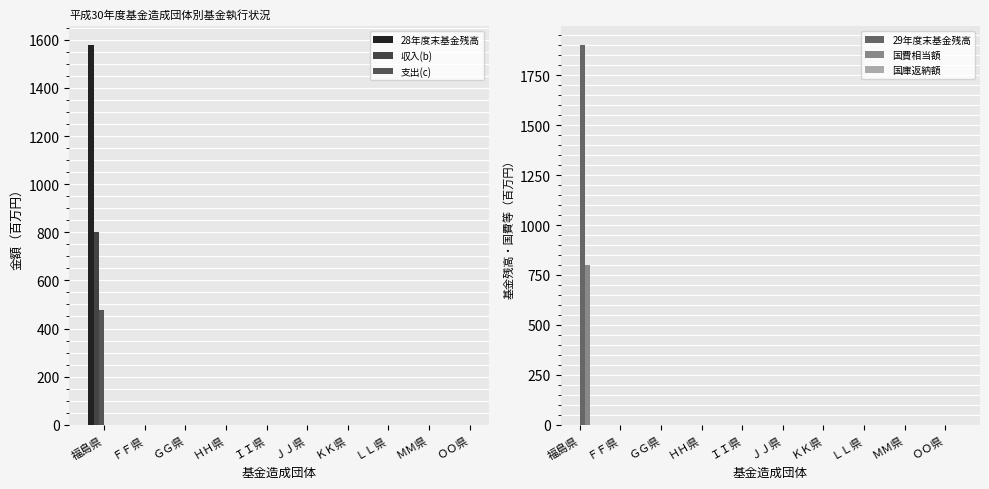

How many data points in 収入(b) are above 0?

1